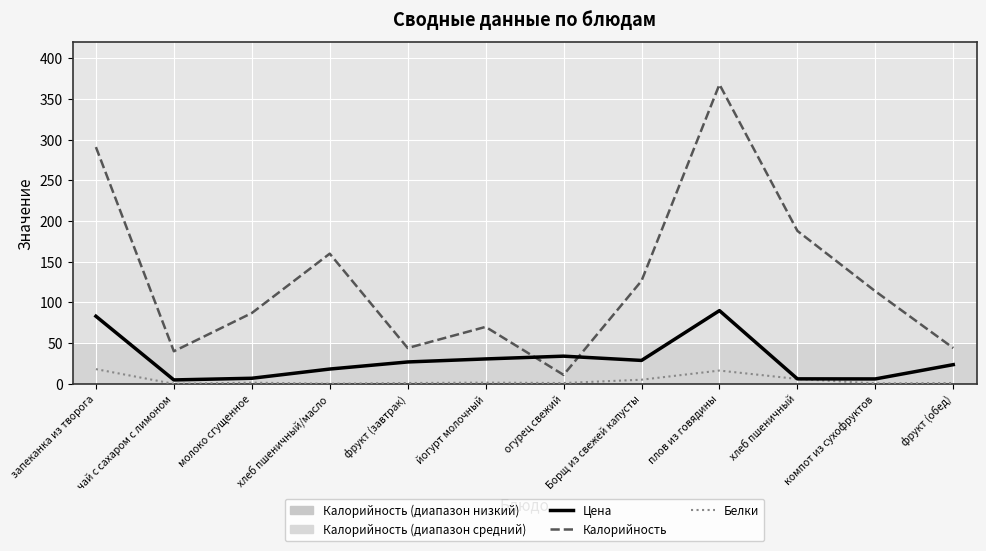

Which series has the widest spread of values?

Калорийность